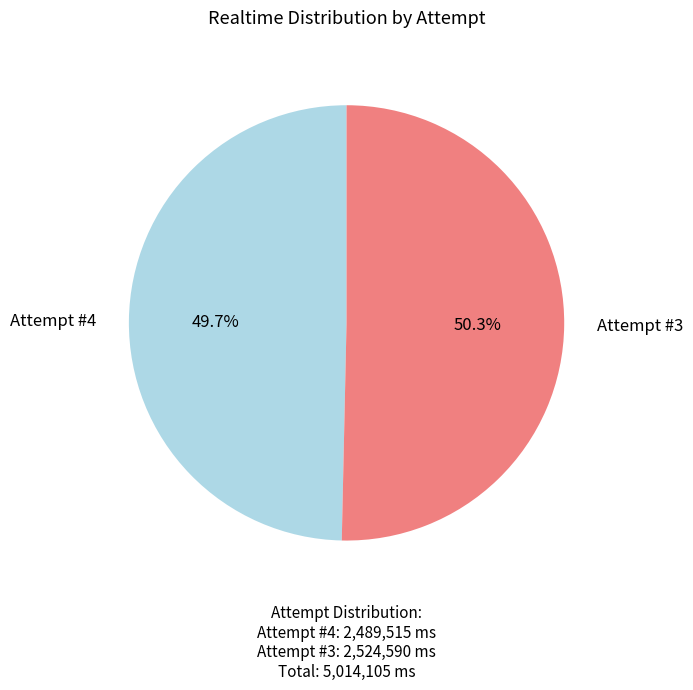

To the nearest percent, what is the difference between the largest and smallest slice percentages?

1%